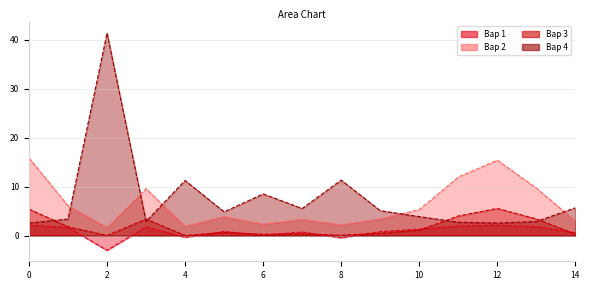

At 7, list the series in order from smallest to largest.

Вар 3, Вар 1, Вар 2, Вар 4